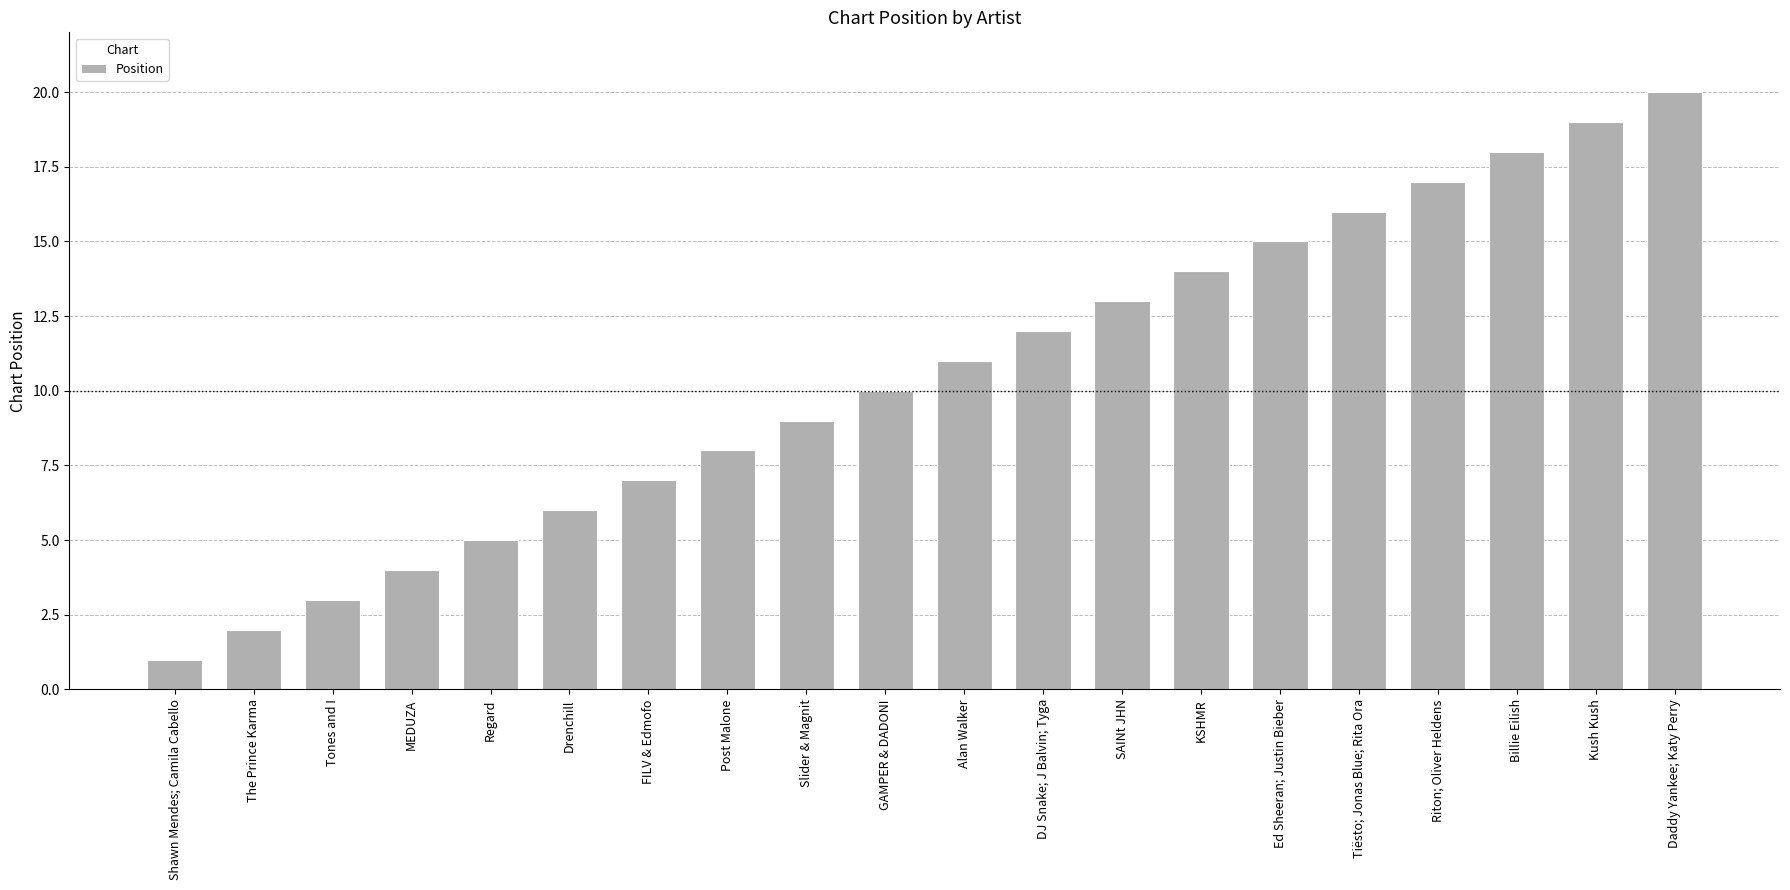

Rank the categories by value from highest to lowest.

Daddy Yankee; Katy Perry, Kush Kush, Billie Eilish, Riton; Oliver Heldens, Tiësto; Jonas Blue; Rita Ora, Ed Sheeran; Justin Bieber, KSHMR, SAINt JHN, DJ Snake; J Balvin; Tyga, Alan Walker, GAMPER & DADONI, Slider & Magnit, Post Malone, FILV & Edmofo, Drenchill, Regard, MEDUZA, Tones and I, The Prince Karma, Shawn Mendes; Camila Cabello